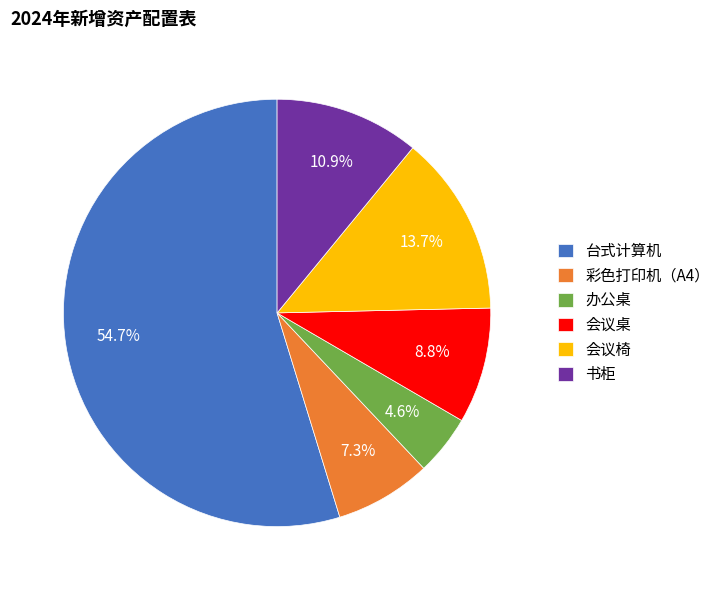

To the nearest percent, what portion does 会议椅 represent?

14%